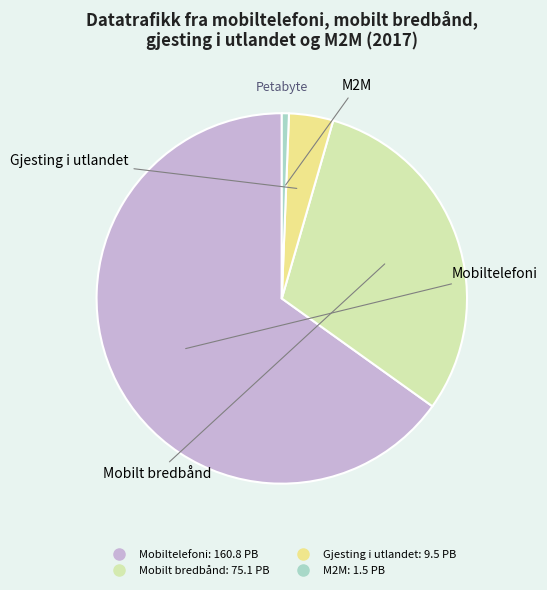

Is it true that M2M is 1% of the pie?

True